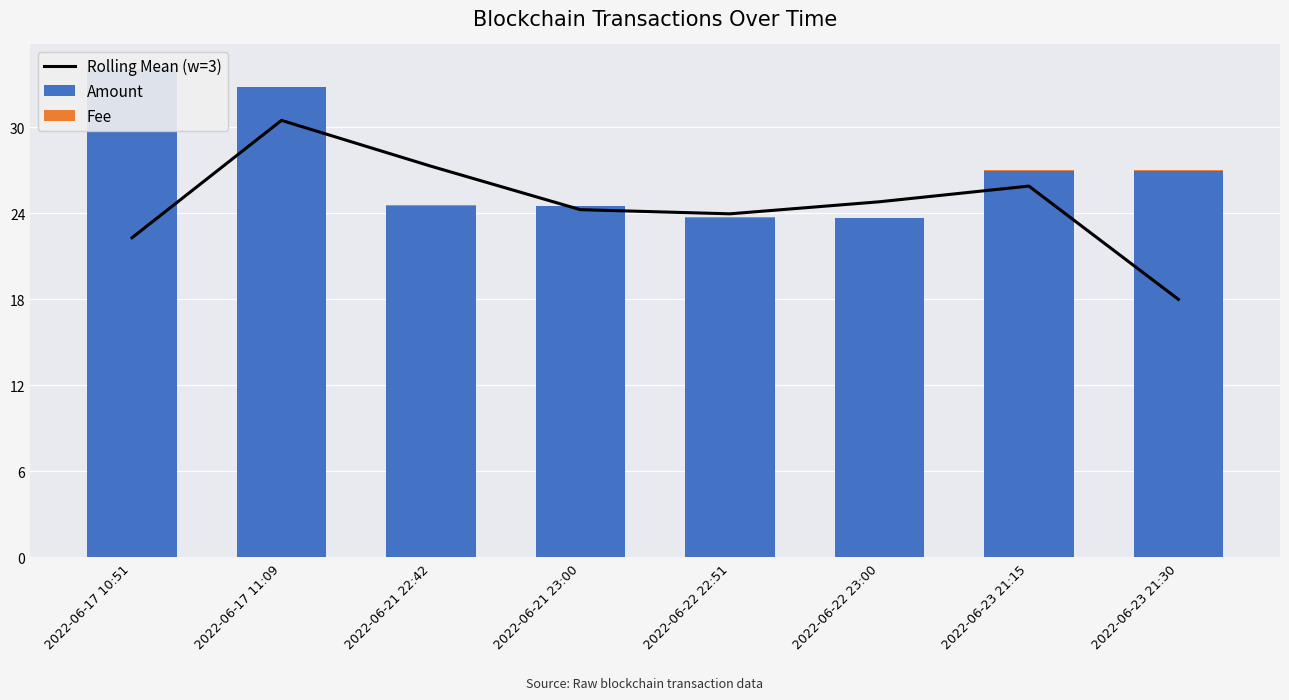

Read the Amount value at 2022-06-23 21:15.

27.0